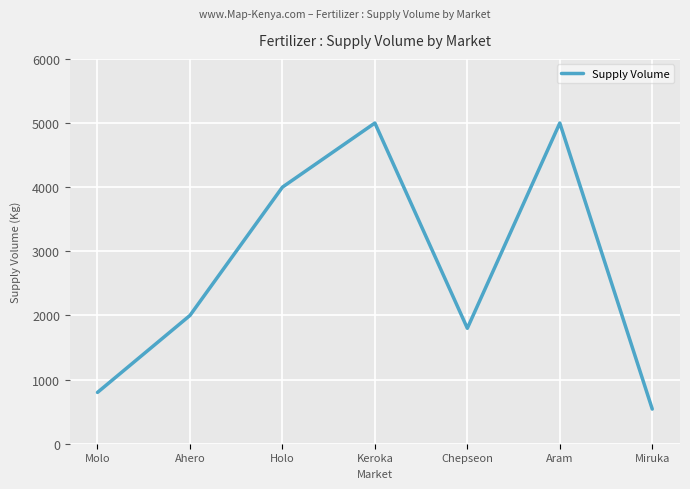

Reading left to right, what are all the values shown in this chart?

800	2000	4000	5000	1800	5000	540